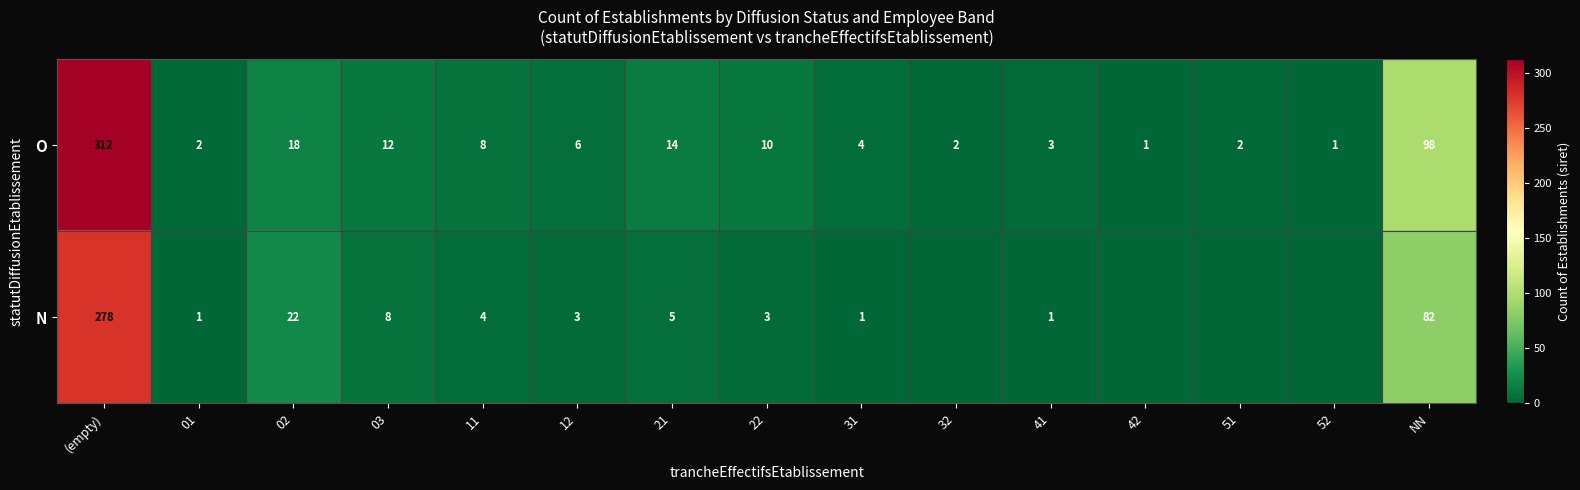

At how many categories does at least one series exceed 247?

1